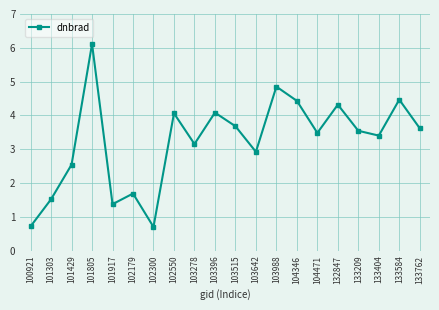

How many lines are shown in the chart?

1